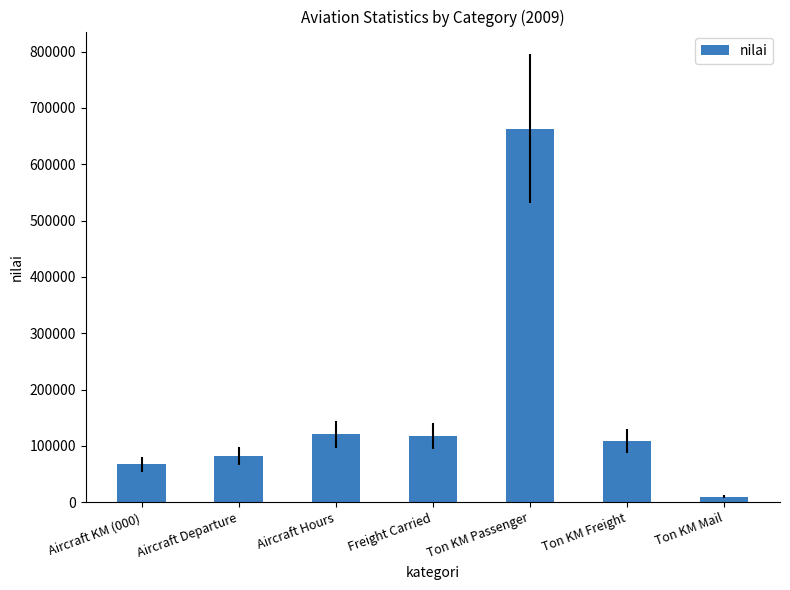

Reading left to right, list all the values displayed in this chart.

67238	81948	120525	116888	663142	108474	9895